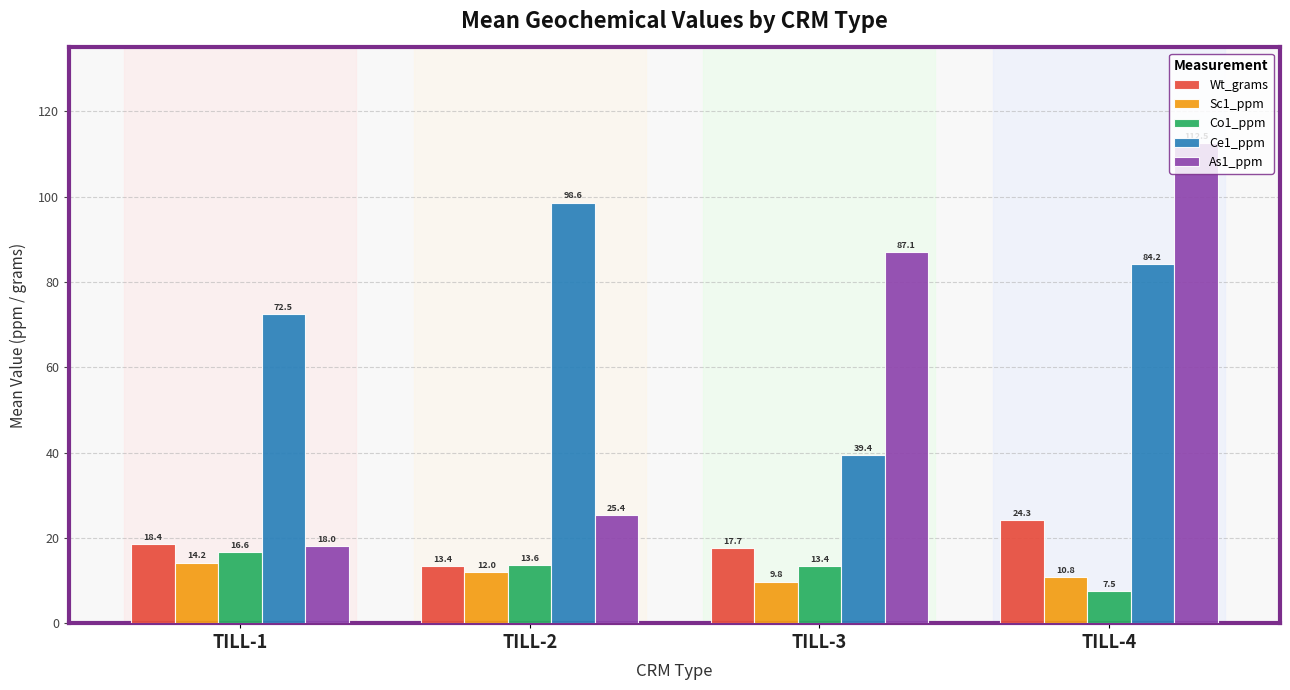

What is the value of the Wt_grams bar at the 3rd from the left?

17.7